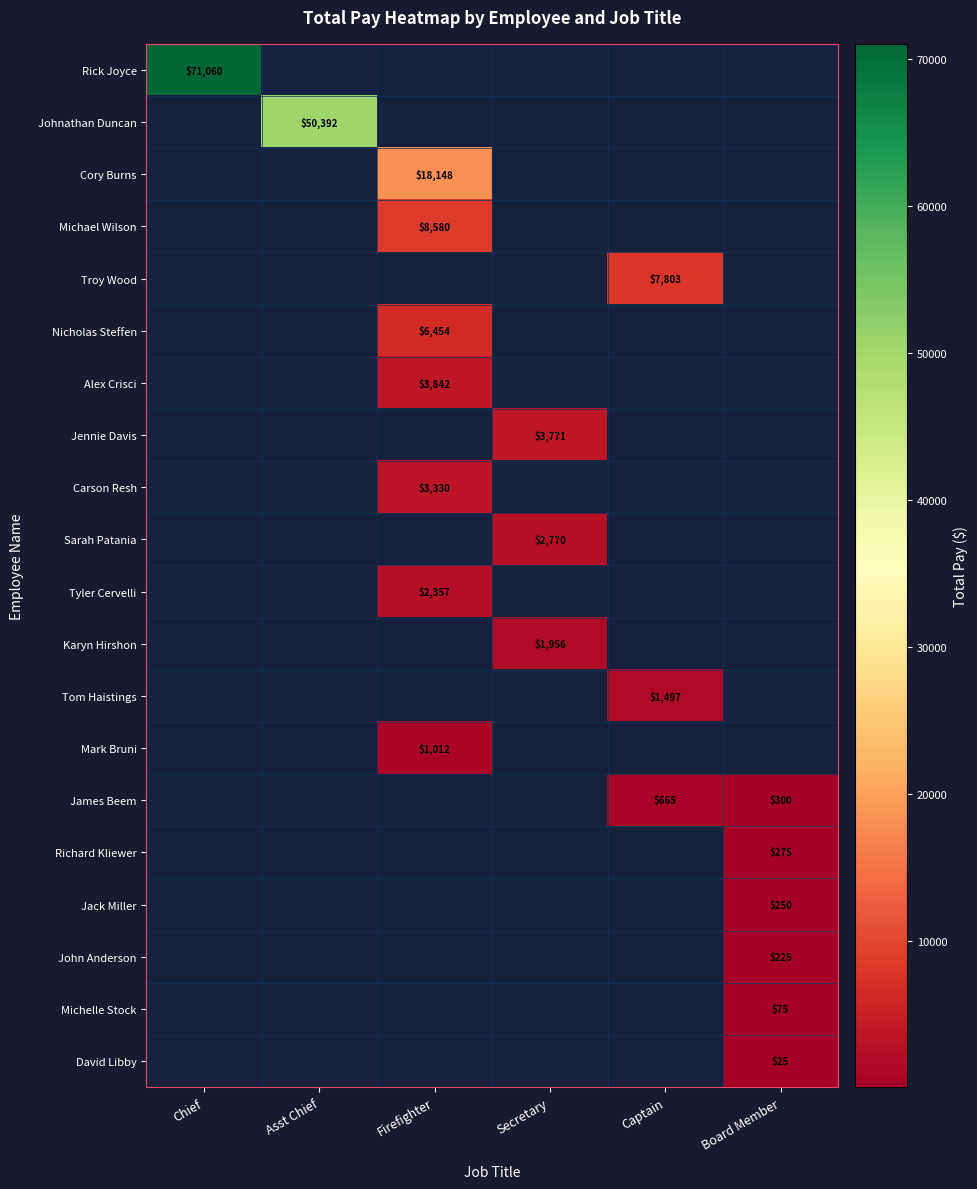

Is it true that Richard Kliewer equals 401 at Board Member?

False